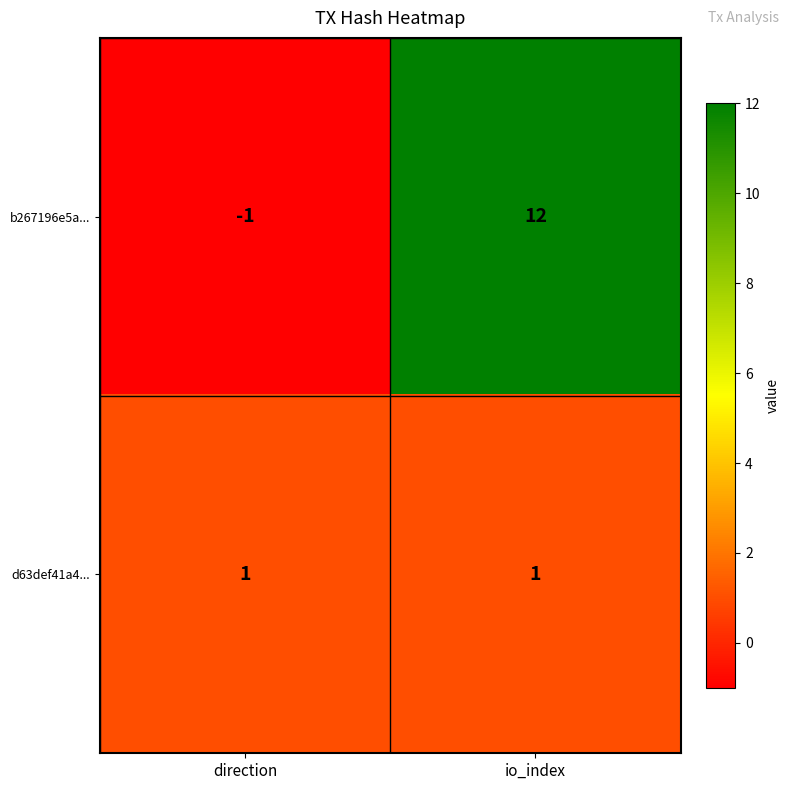

Count the number of categories in the chart.

2